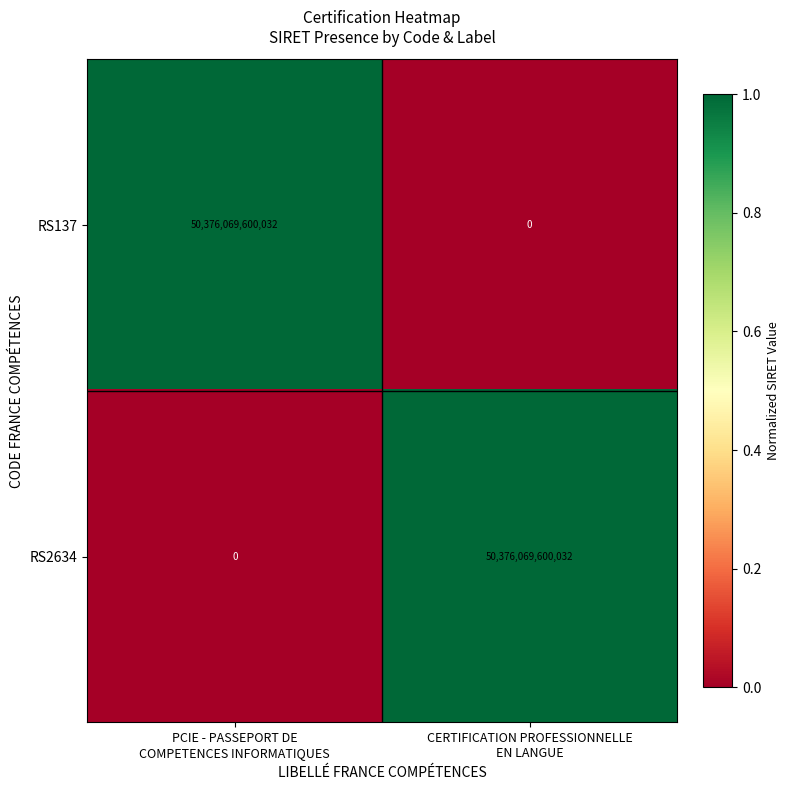

What is the difference between the maximum and minimum values in the RS2634 series?

50376069600032